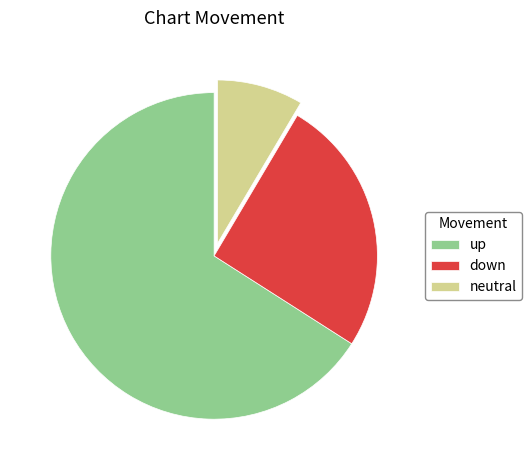

Combined, do down and neutral account for over 50%?

No